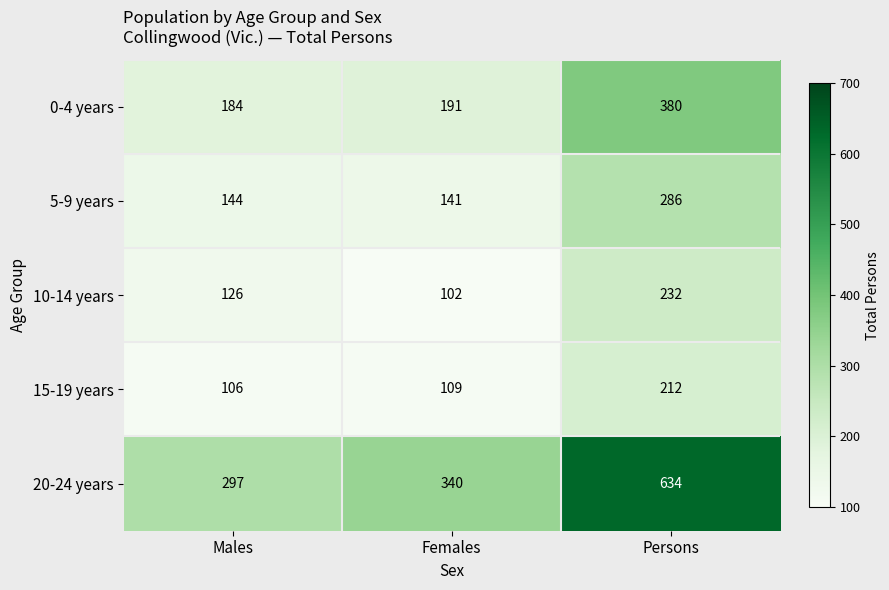

What is the difference between the highest and lowest values at Females?

238